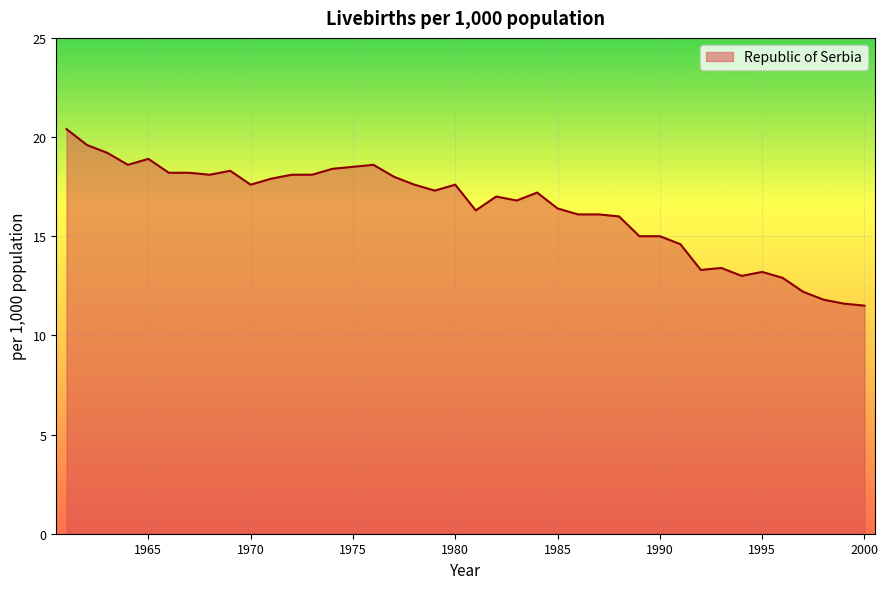

What is the smallest value displayed?

11.5